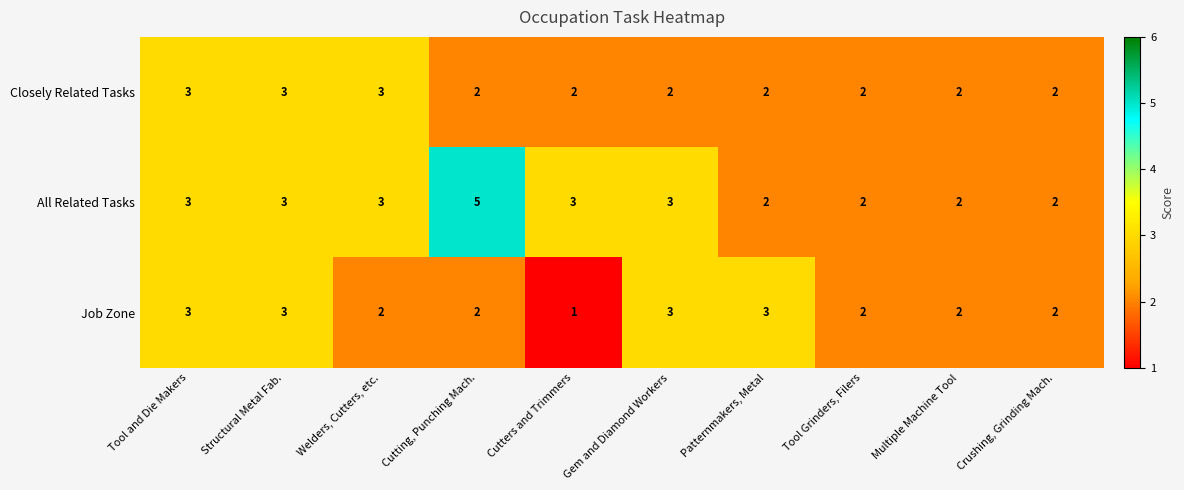

Which series has the largest range (max minus min)?

All Related Tasks